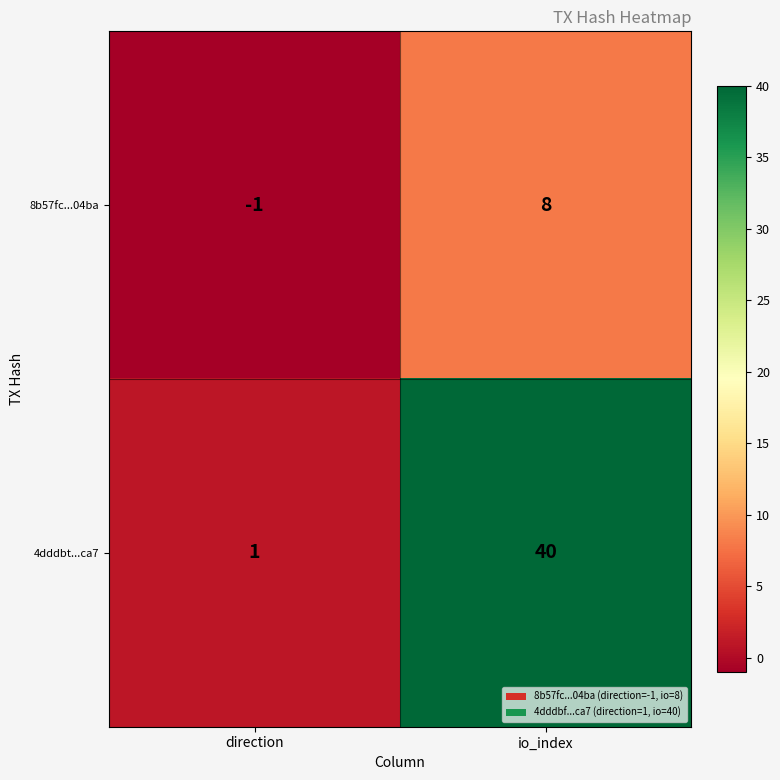

Which series changed the most between direction and io_index?

4dddbt...ca7